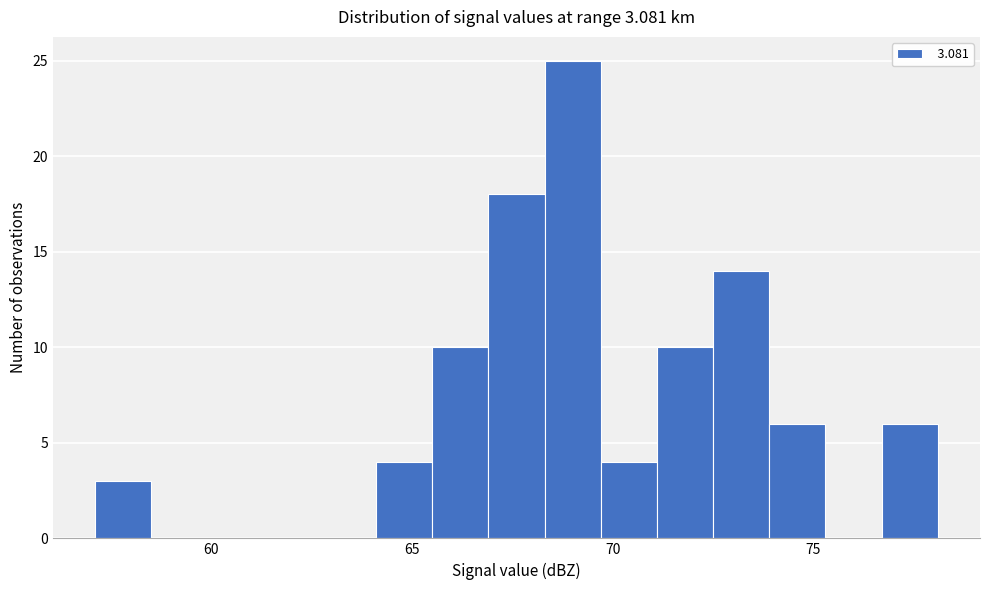

Around what value on the x-axis is the tallest bar? Give the approximate position of its centre, as read against the axis.

69.0